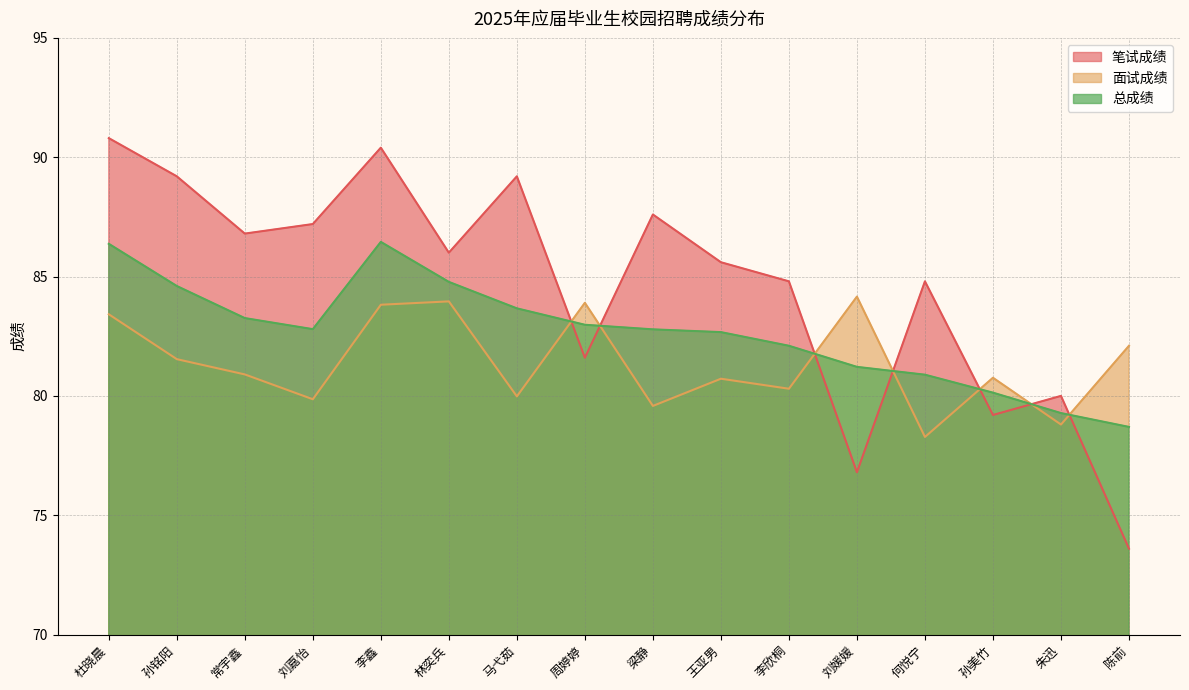

Which category has the lowest value across all series?

陈前